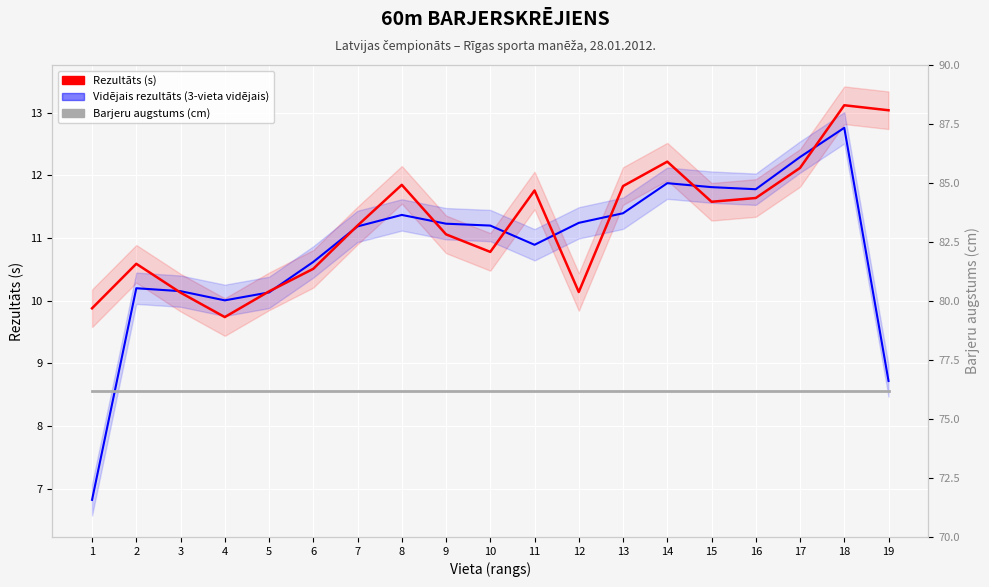

Is it true that Vidējais rezultāts (3-vieta vidējais) equals 11.4 at 13?

True